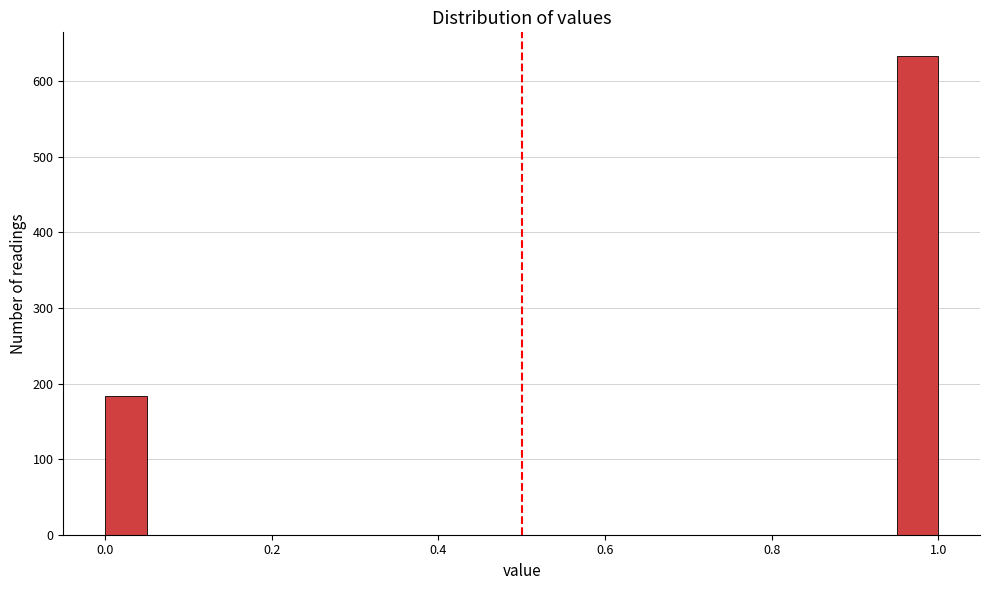

Around what value on the x-axis is the tallest bar? Give the approximate position of its centre, as read against the axis.

0.98